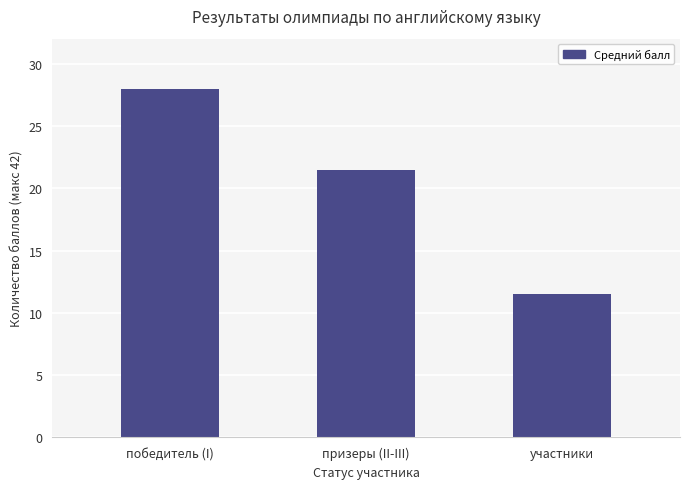

True or false: the data shows 8.3 at призеры (II-III).

False